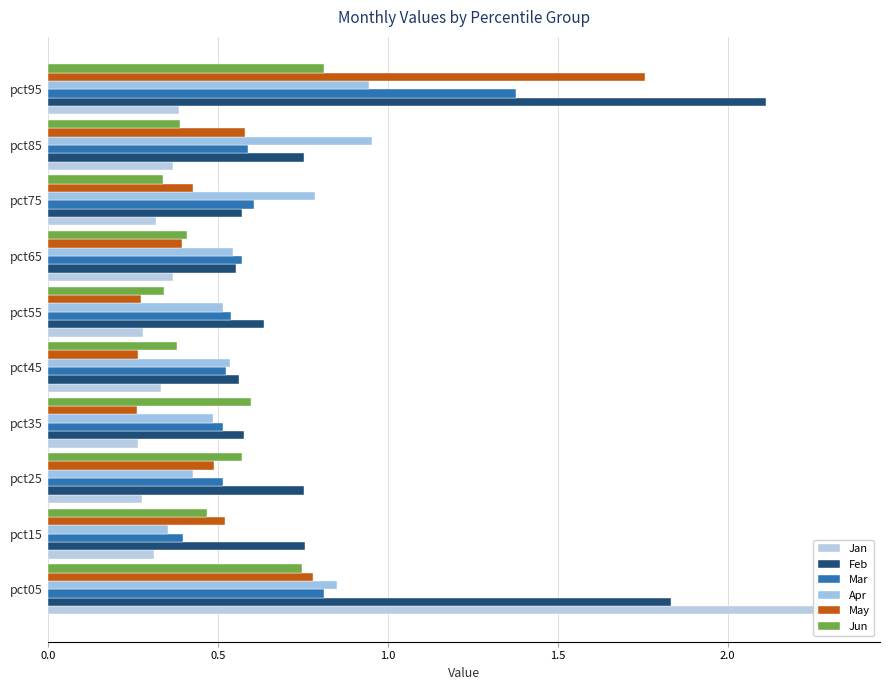

What is the smallest value displayed?

0.3